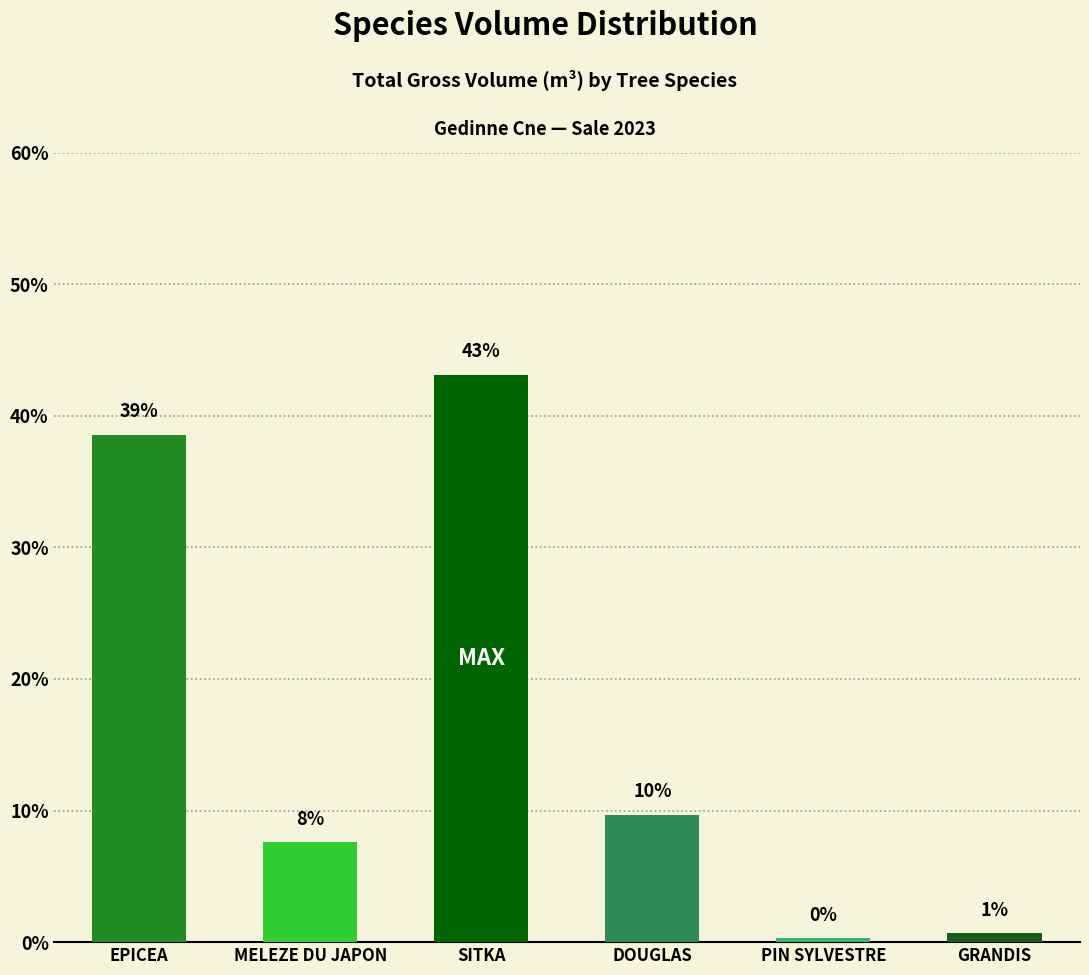

How many bars are there in total?

6